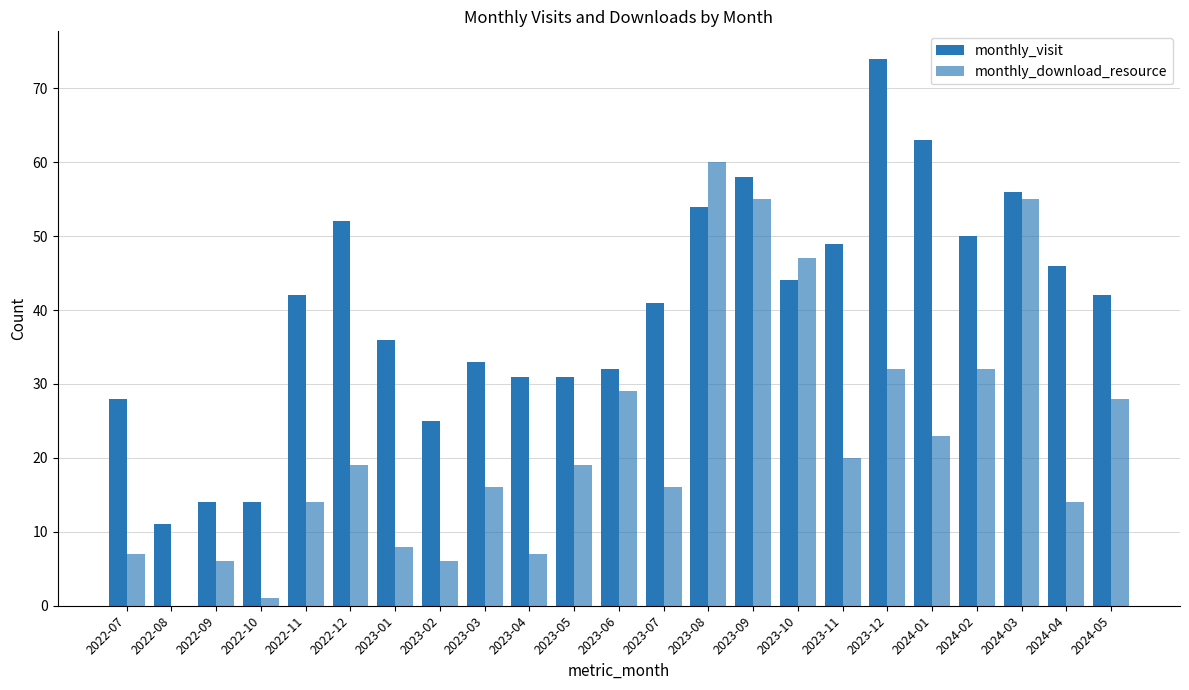

How many distinct data groups are displayed?

2